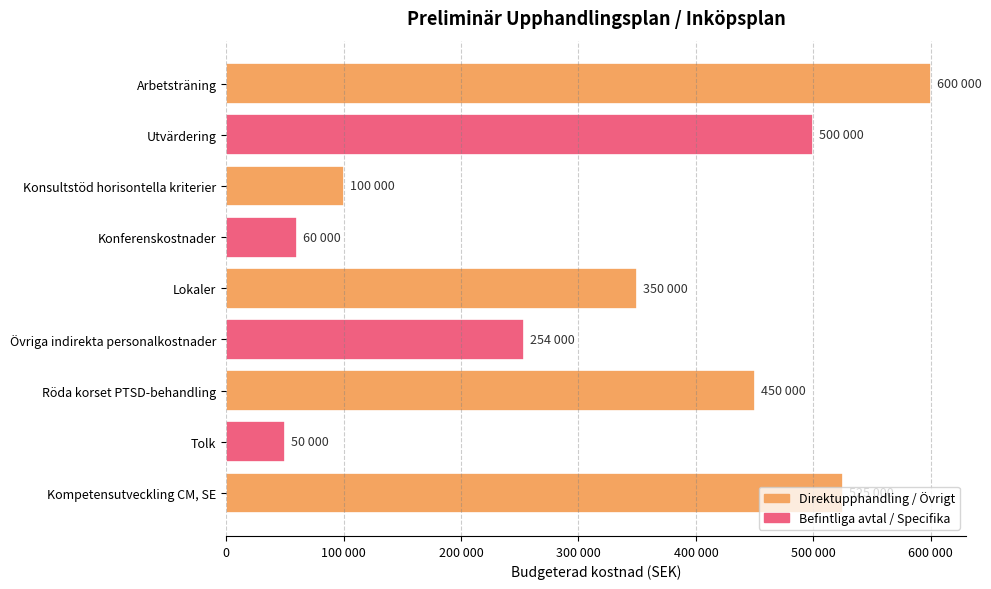

Does the chart contain any negative values?

No